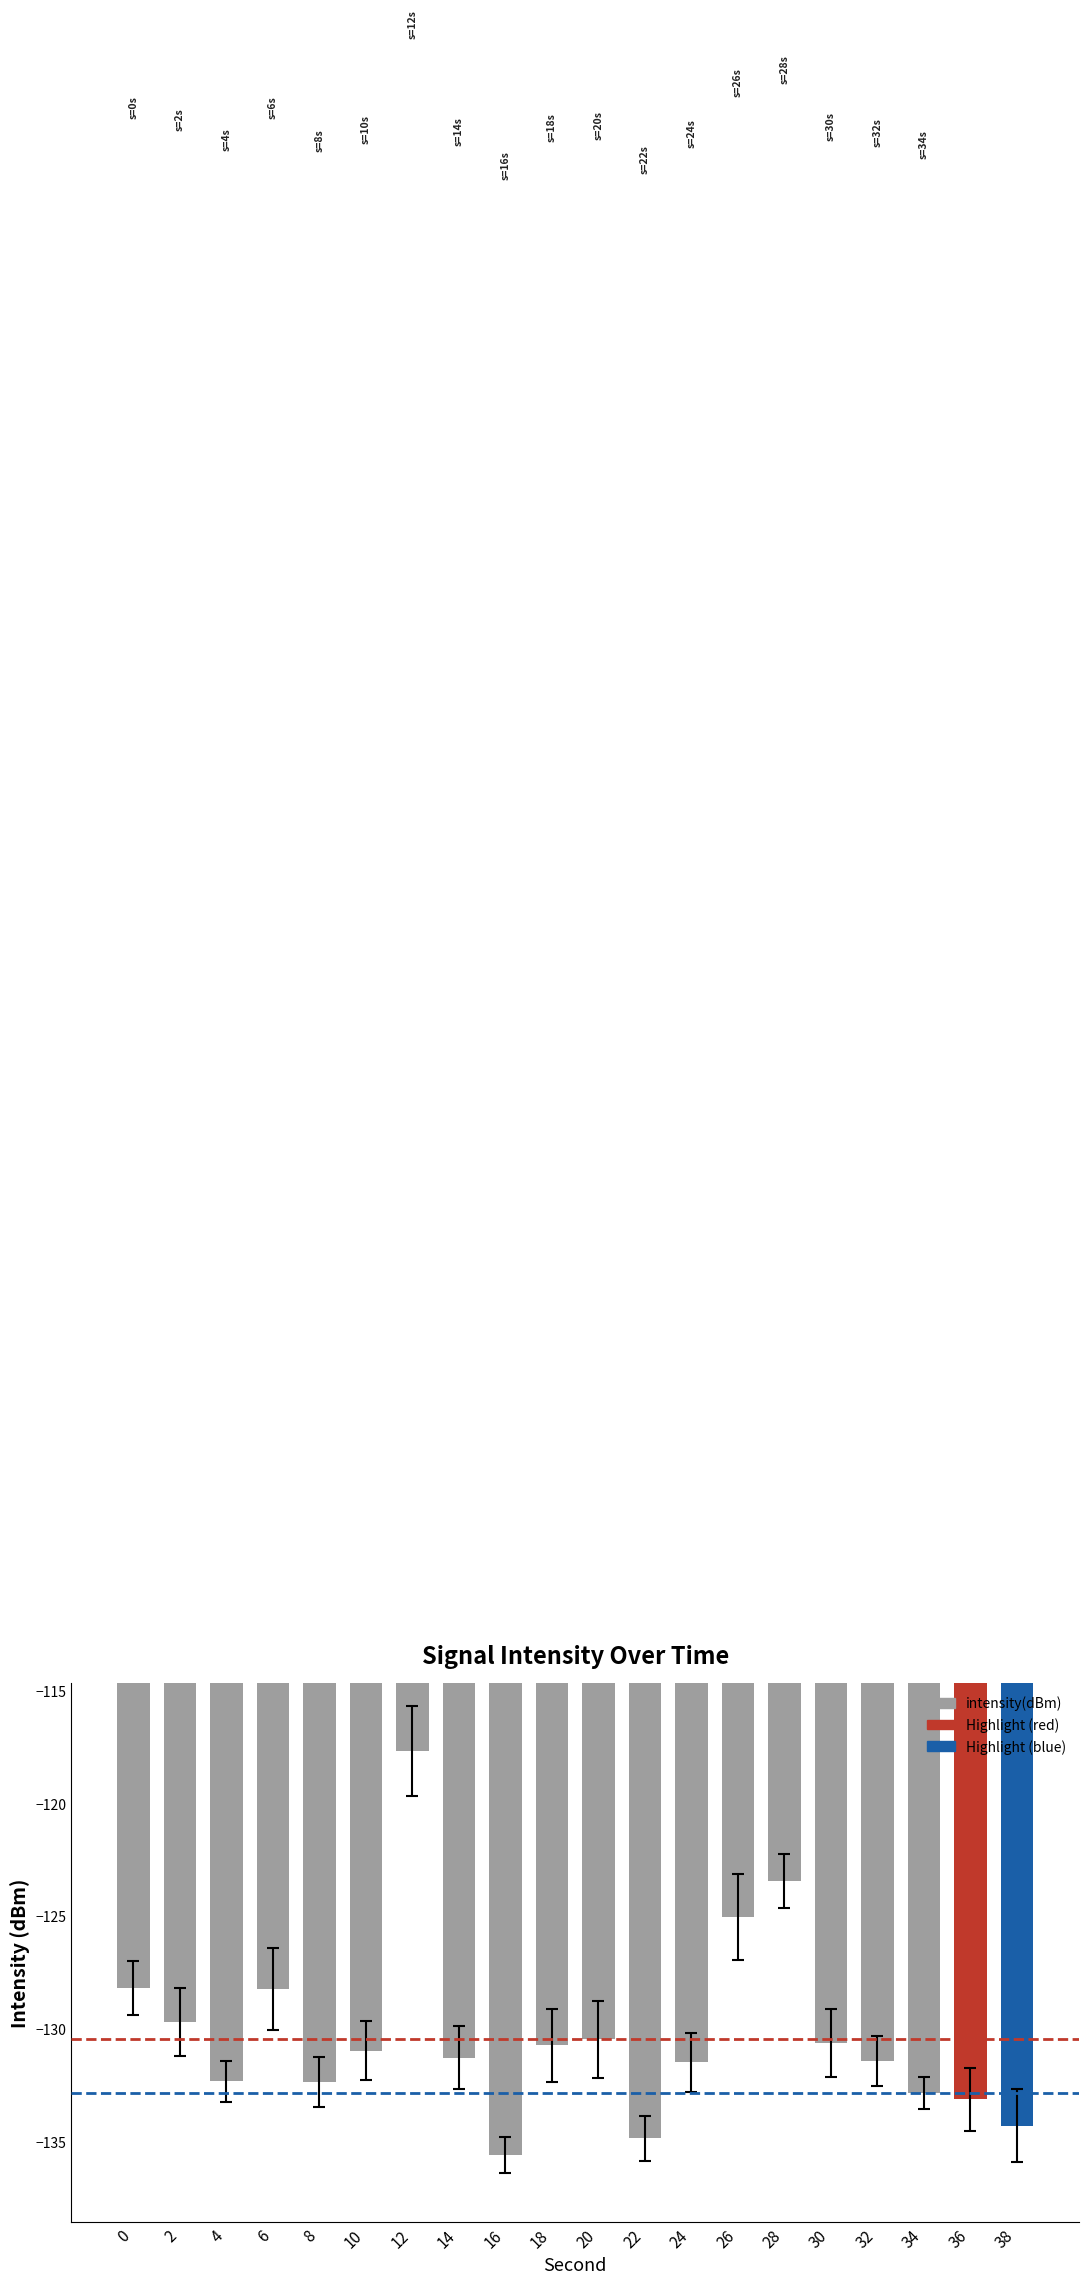

The value at 36 is -30.2. True or false?

False